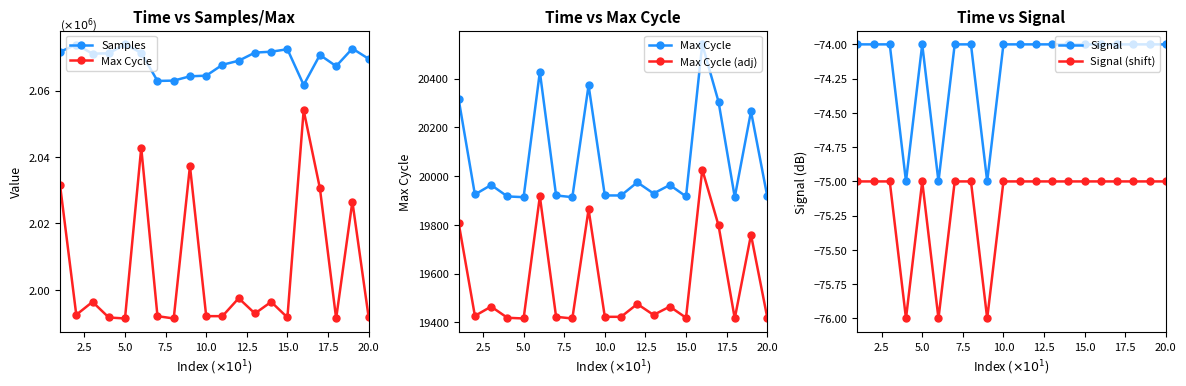

True or false: Signal (shift) and Signal intersect in this chart.

False